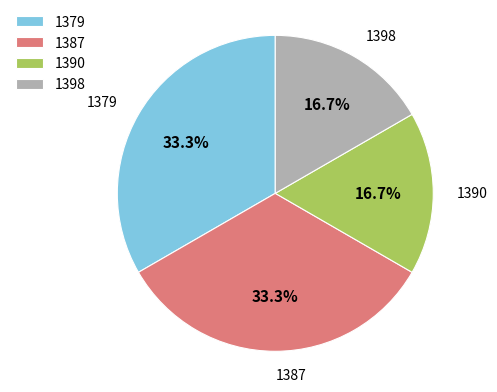

To the nearest percent, what is the combined percentage of 1398 and 1387?

50%